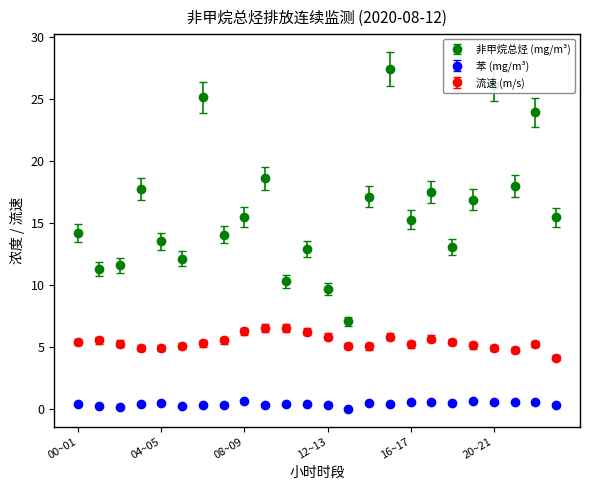

Which series has the largest total across all categories?

非甲烷总烃 (mg/m³)